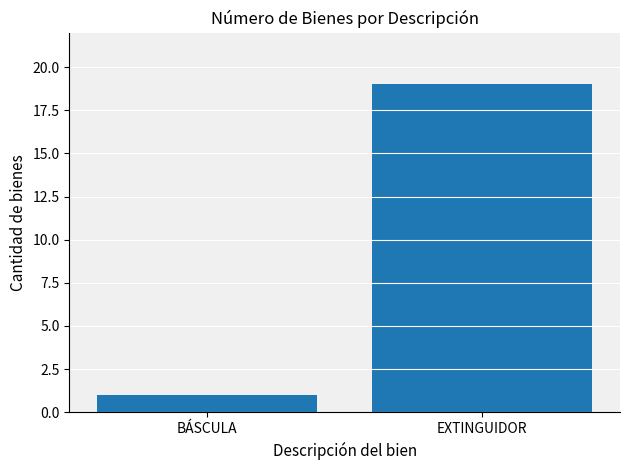

List the labels in order of value, largest first.

EXTINGUIDOR, BÁSCULA